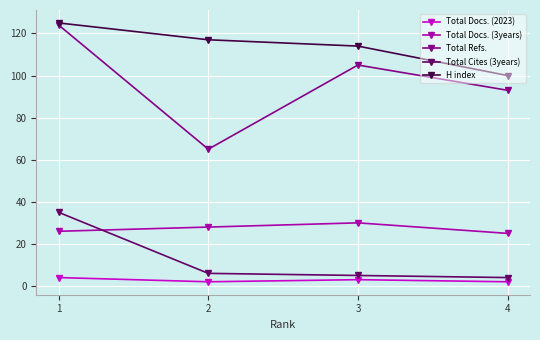

Does the chart display data point markers on the line(s)?

Yes